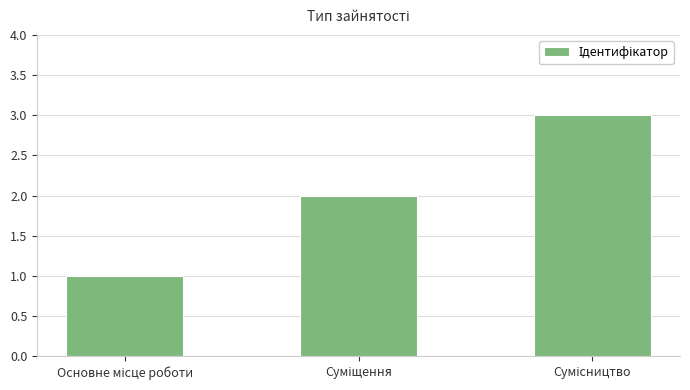

Reading right to left, what are all the values shown in this chart?

3	2	1